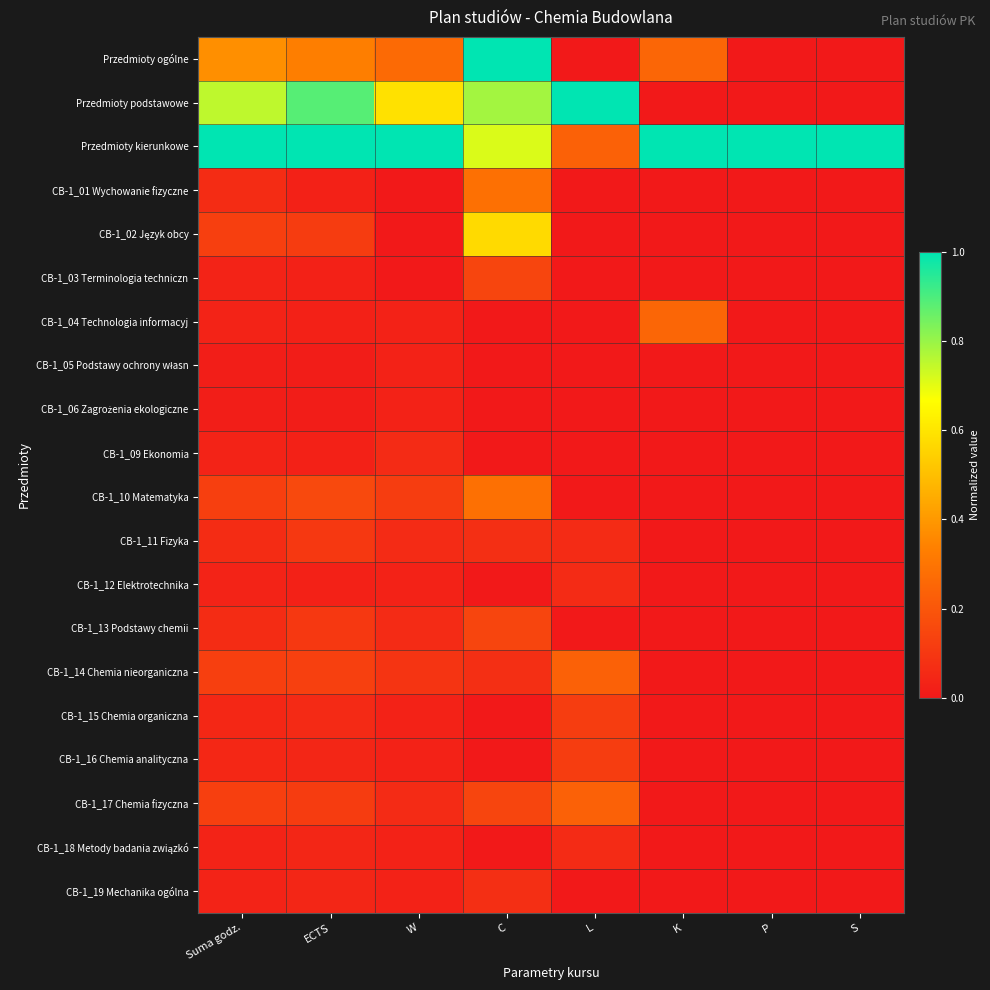

List the series in order of their peak value, lowest first.

CB-1_05 Podstawy ochrony własn, CB-1_06 Zagrożenia ekologiczne, CB-1_09 Ekonomia, CB-1_12 Elektrotechnika, CB-1_18 Metody badania związkó, CB-1_19 Mechanika ogólna, CB-1_11 Fizyka, CB-1_15 Chemia organiczna, CB-1_16 Chemia analityczna, CB-1_03 Terminologia techniczn, CB-1_13 Podstawy chemii, CB-1_14 Chemia nieorganiczna, CB-1_17 Chemia fizyczna, CB-1_04 Technologia informacyj, CB-1_01 Wychowanie fizyczne, CB-1_10 Matematyka, CB-1_02 Język obcy, Przedmioty ogólne, Przedmioty podstawowe, Przedmioty kierunkowe